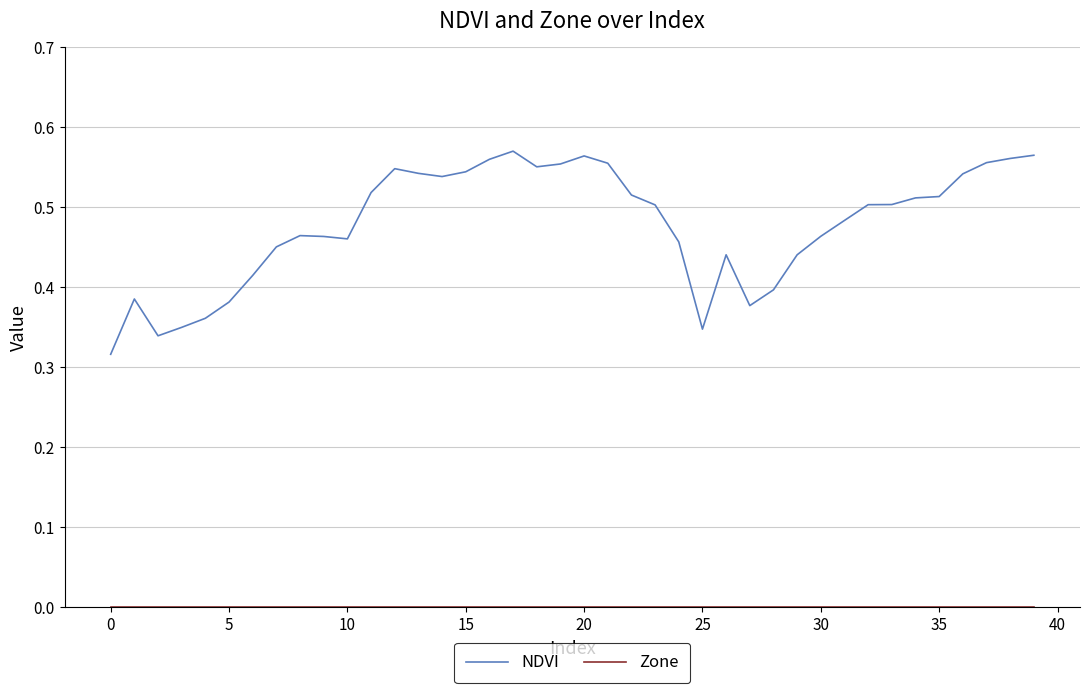

In NDVI, how many points are lower than both neighbors (excluding endpoints)?

6